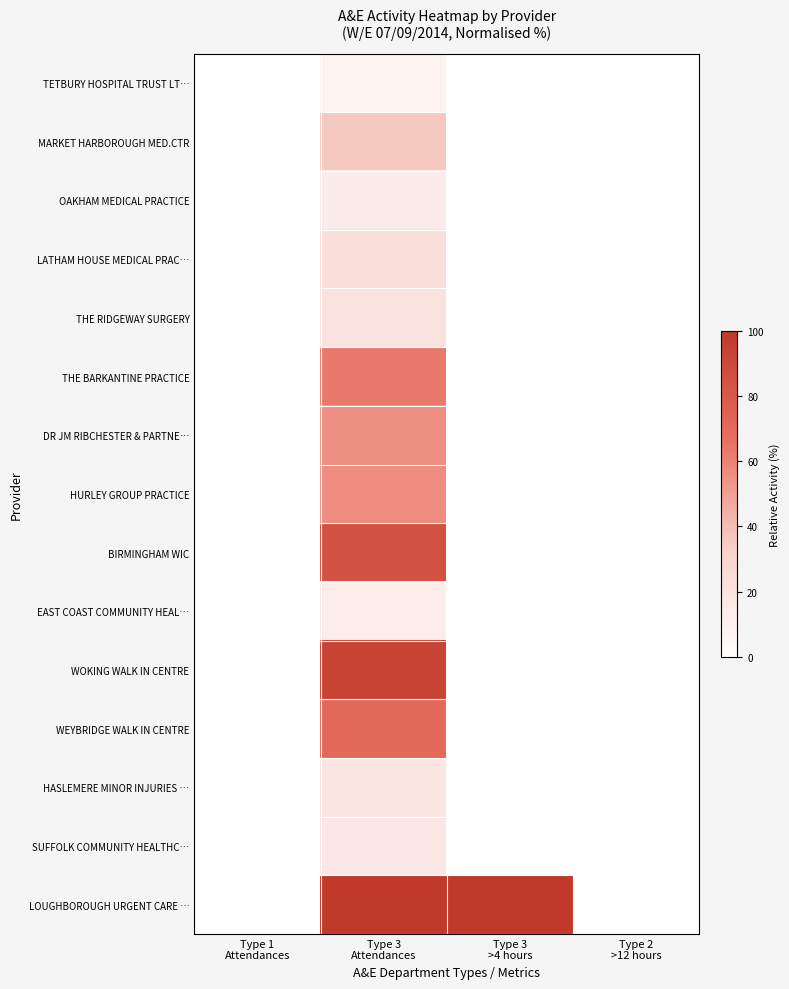

What is the spread (max minus min) of values at Type 3
Attendances?

92.3